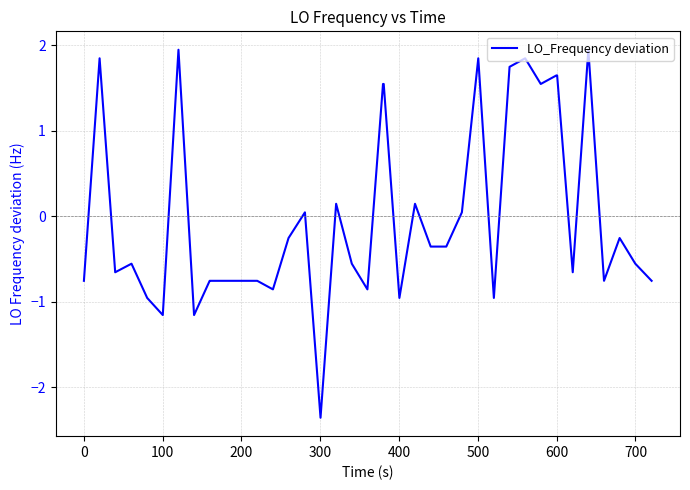

What is the difference between the maximum and minimum values?

4.3